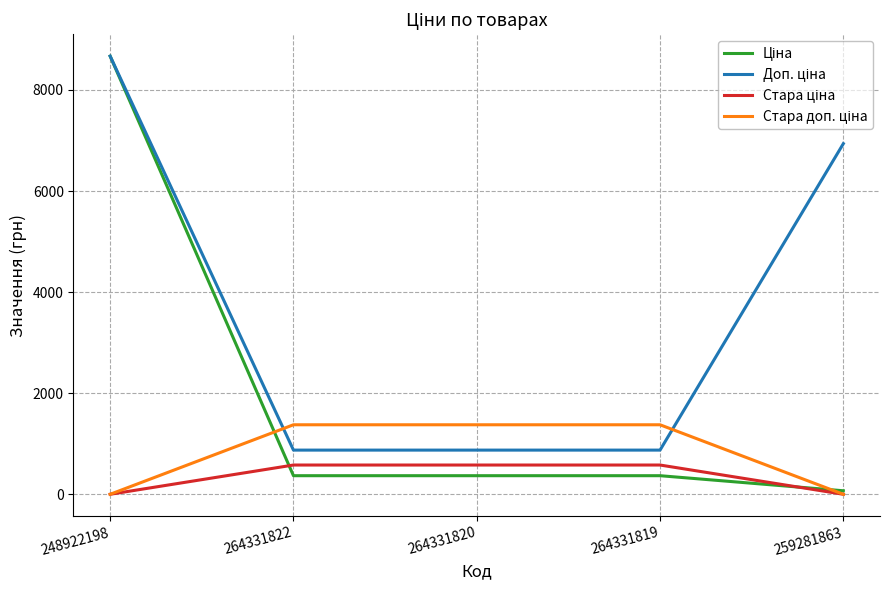

What is the total value across all series at 264331819?

3195.6